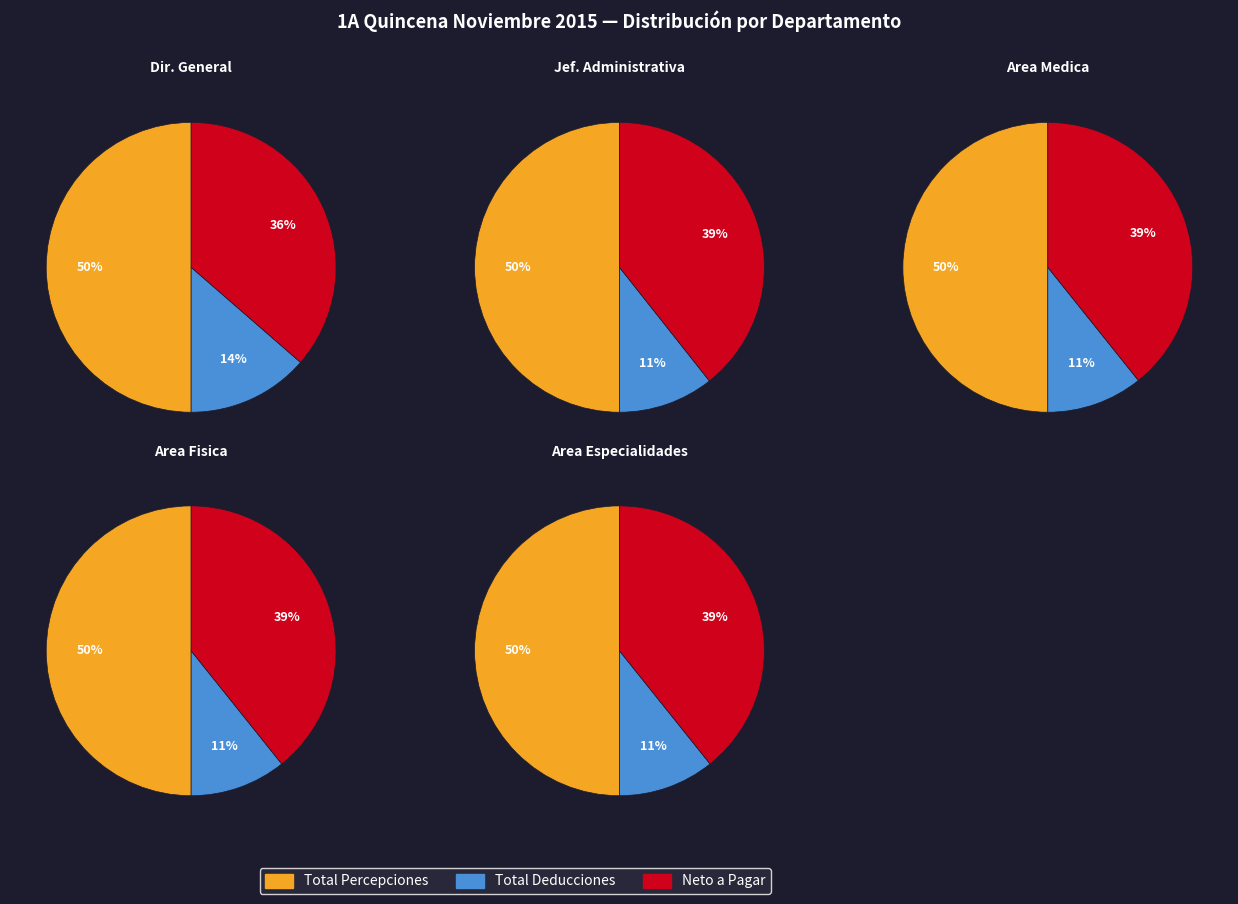

Is there a majority slice in this chart?

No